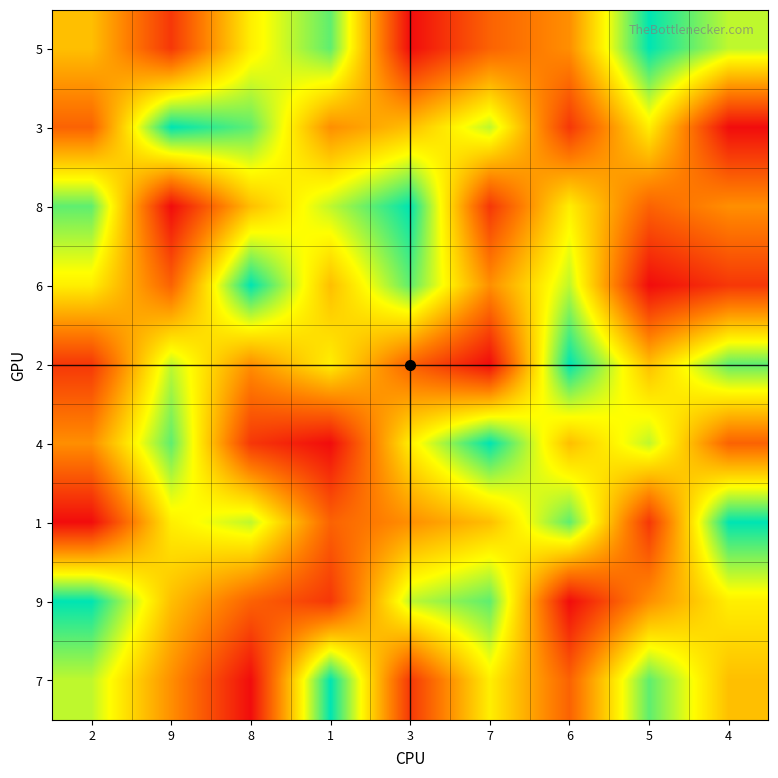

Rank the series by their maximum value, from highest to lowest.

5, 3, 8, 6, 2, 4, 1, 9, 7